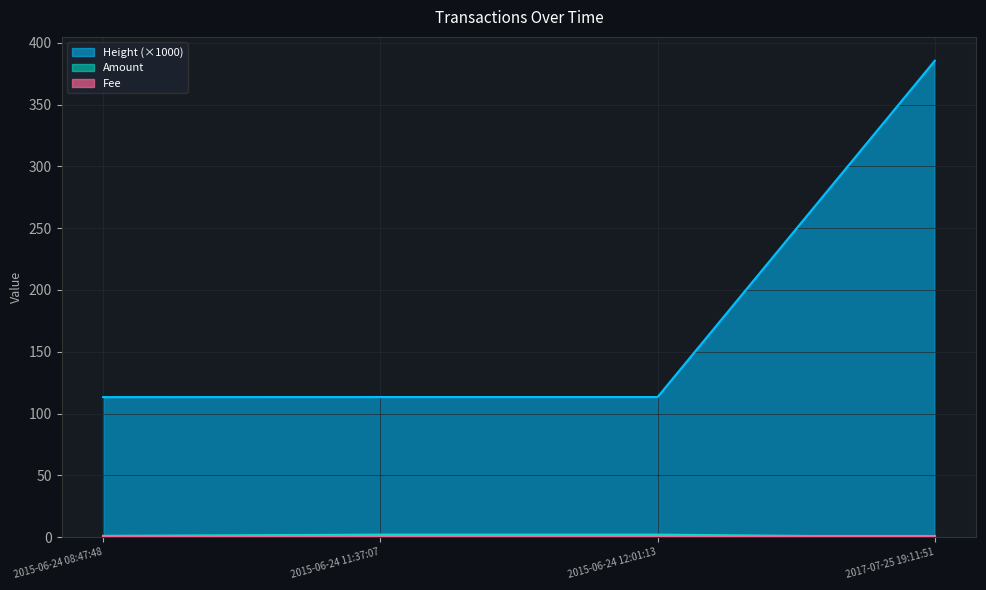

What is the spread (max minus min) of values at 2017-07-25 19:11:51?

385.6